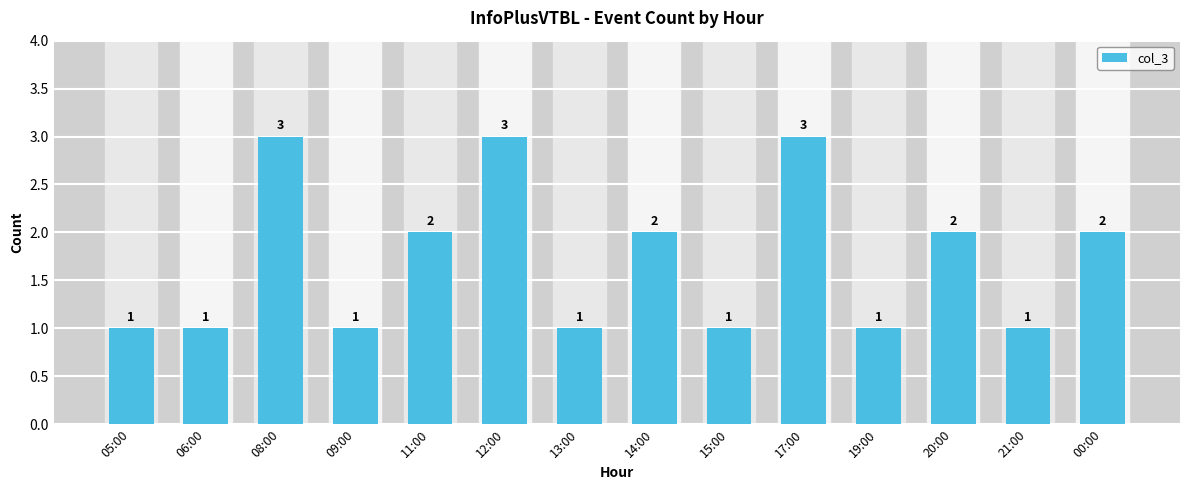

What position from the left is 17:00?

10